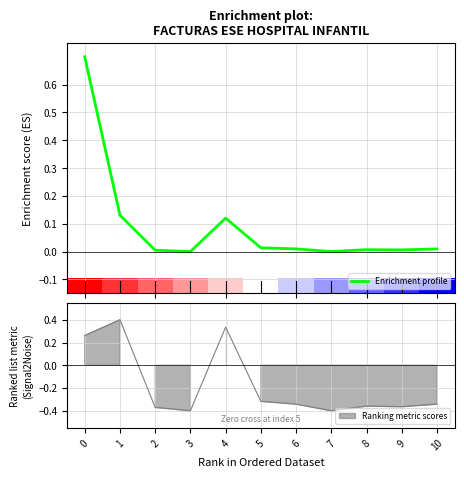

What is the sum of all values?

1.0